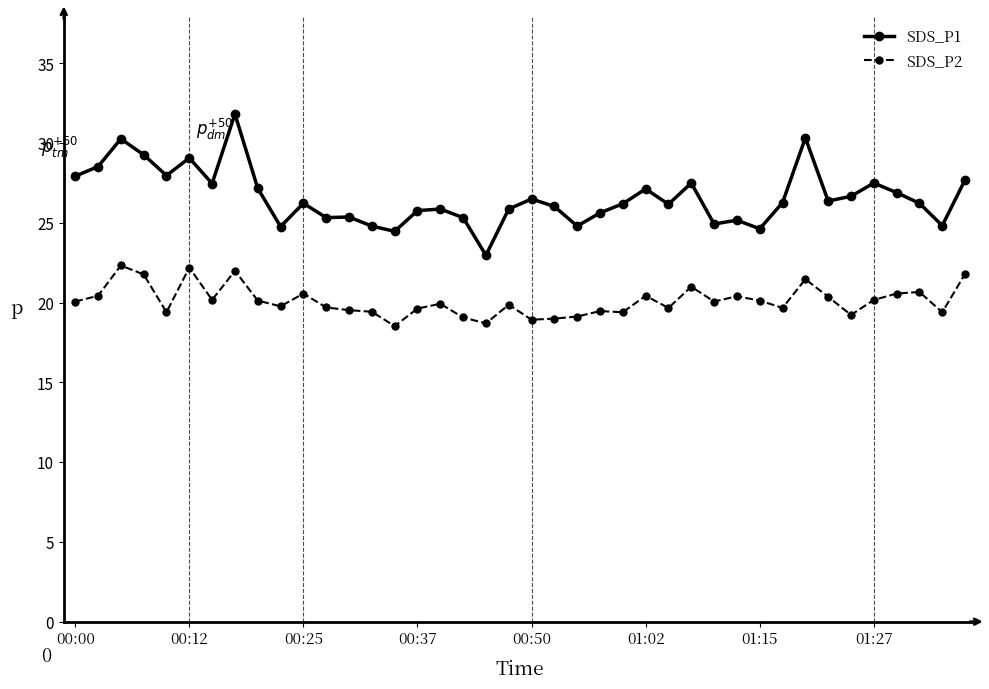

True or false: SDS_P2 has more than 1 interior local peaks.

True